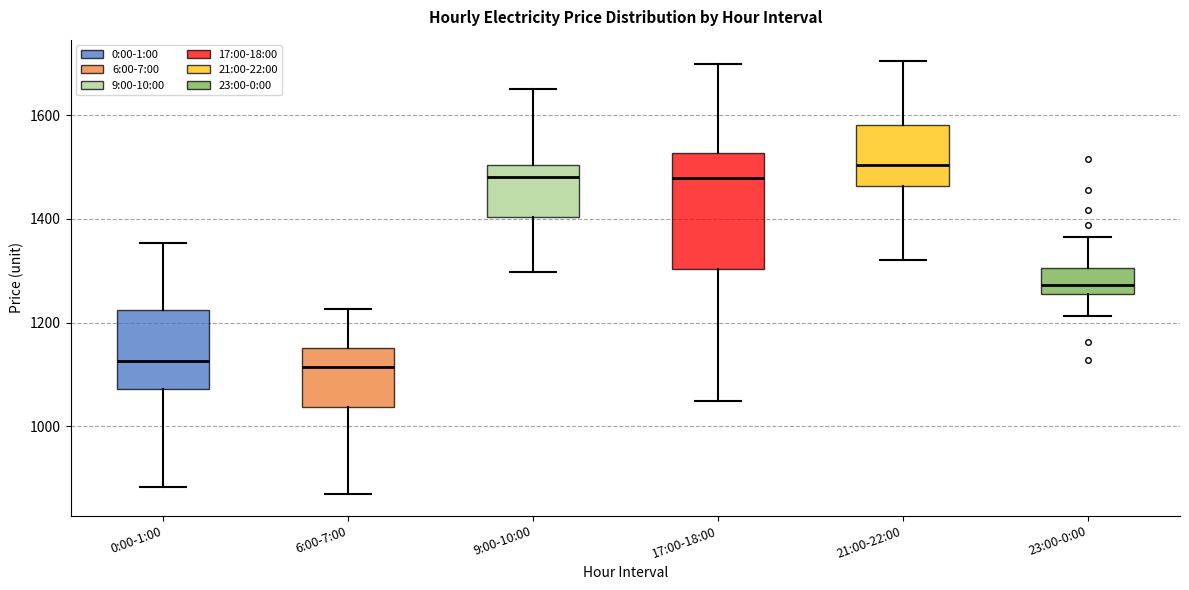

Which box has the highest median line?

21:00-22:00